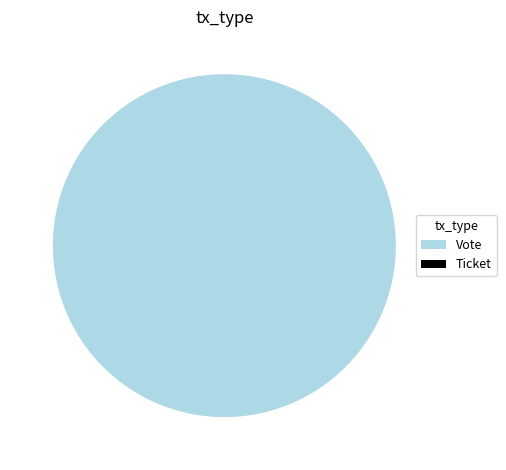

What portion of the pie excludes Ticket?

100.0%